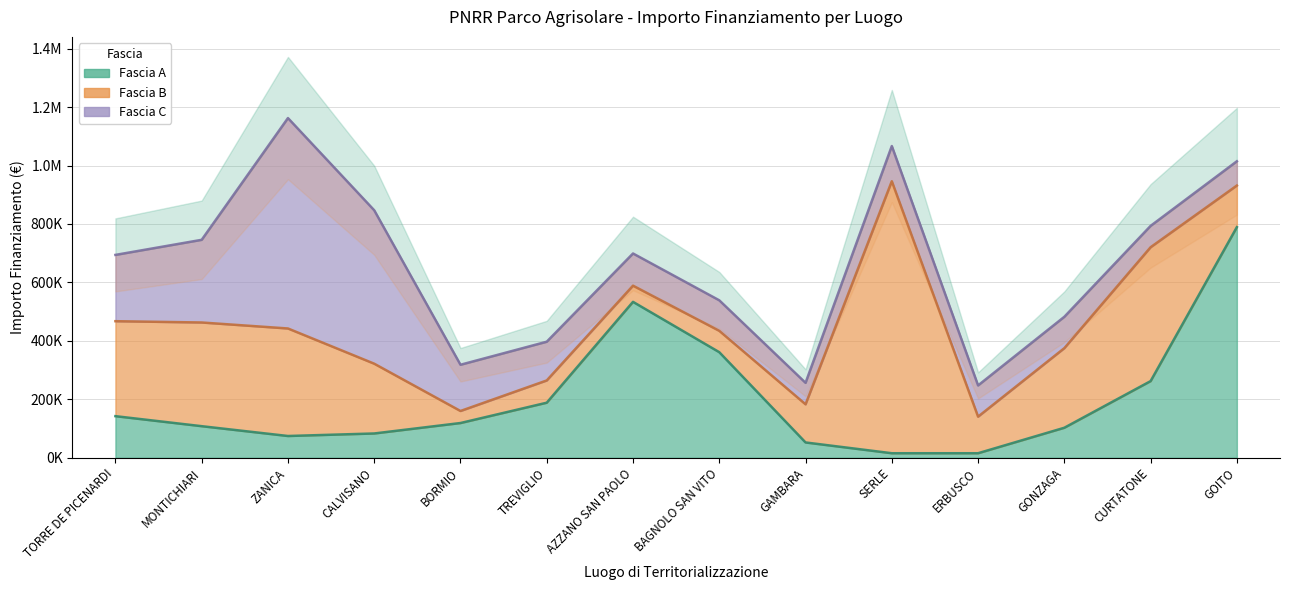

Count the number of categories in the chart.

14